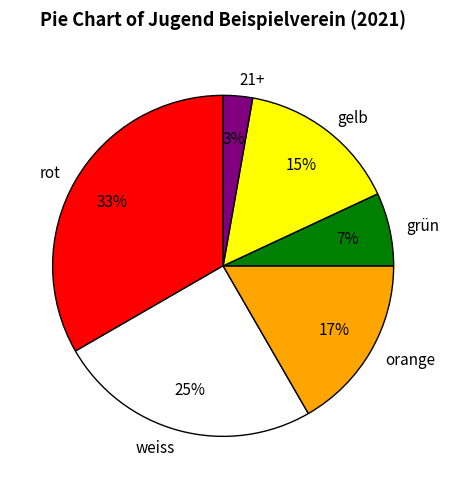

Which category has the smallest portion of the pie?

21+